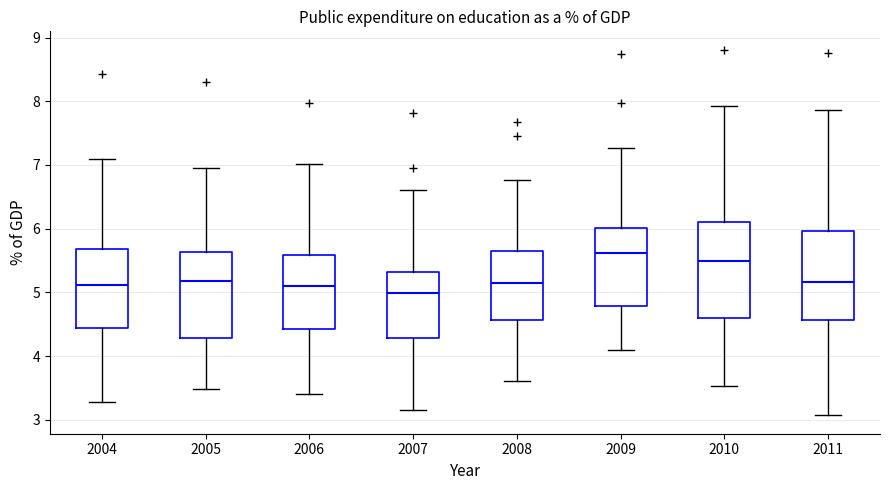

Reading left to right, transcribe this box plot: for each box, give where its median line is, the range the box spans, and where its two whiskers end, as read against the y-axis. The values are not printed on the chart, so give them approximately, as read against the axis.

2004: median 5.1, box 4.4 to 5.7, whiskers 3.3 to 7.1
2005: median 5.2, box 4.3 to 5.6, whiskers 3.5 to 7.0
2006: median 5.1, box 4.4 to 5.6, whiskers 3.4 to 7.0
2007: median 5.0, box 4.3 to 5.3, whiskers 3.2 to 6.6
2008: median 5.2, box 4.6 to 5.7, whiskers 3.6 to 6.8
2009: median 5.6, box 4.8 to 6.0, whiskers 4.1 to 7.3
2010: median 5.5, box 4.6 to 6.1, whiskers 3.5 to 7.9
2011: median 5.2, box 4.6 to 6.0, whiskers 3.1 to 7.9